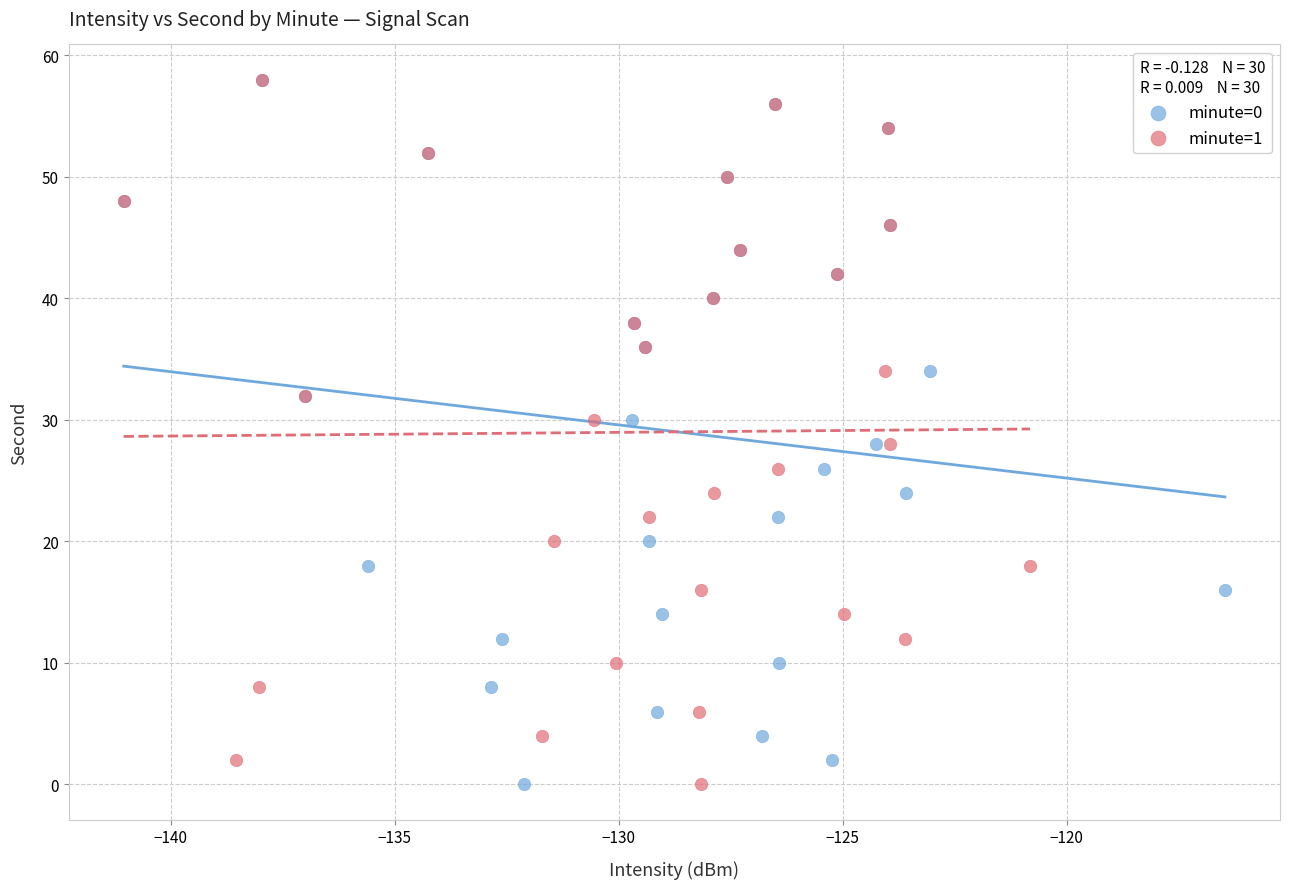

What are all the series names shown in the legend?

minute=0, minute=1